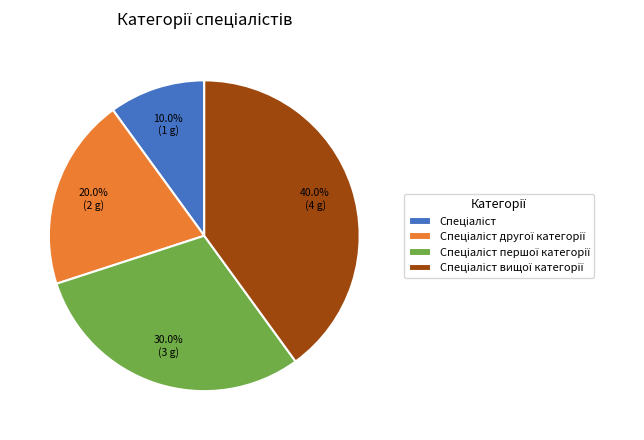

Count the number of slices in the pie.

4